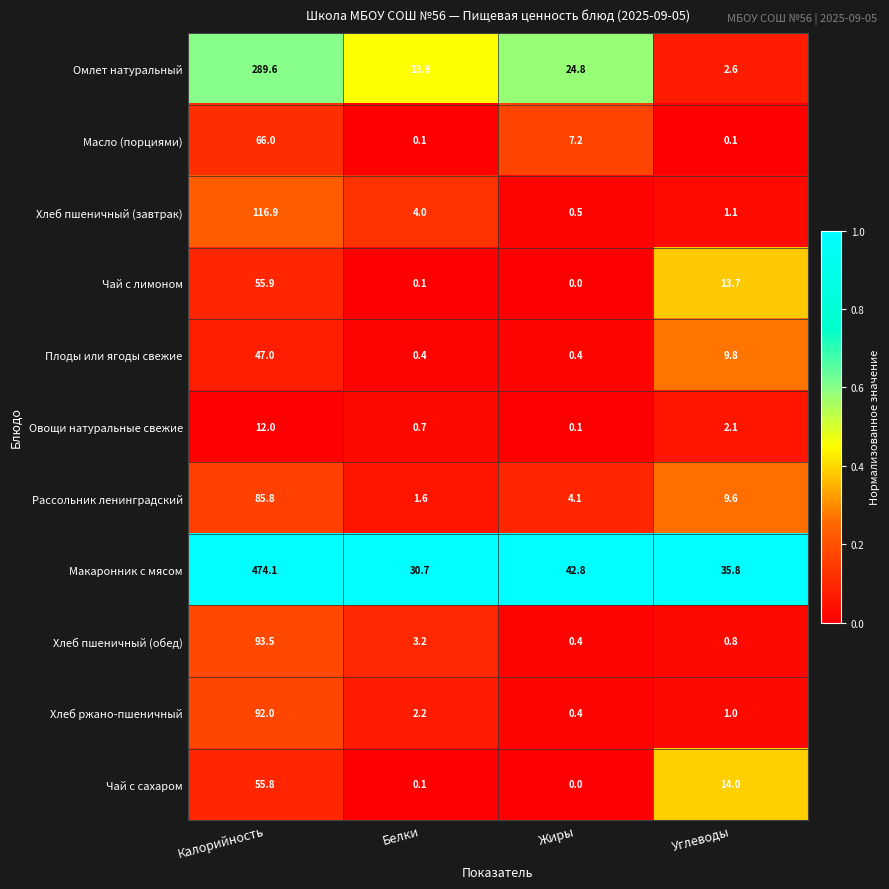

At Углеводы, list the series in order from largest to smallest.

Макаронник с мясом, Чай с сахаром, Чай с лимоном, Плоды или ягоды свежие, Рассольник ленинградский, Омлет натуральный, Овощи натуральные свежие, Хлеб пшеничный (завтрак), Хлеб ржано-пшеничный, Хлеб пшеничный (обед), Масло (порциями)